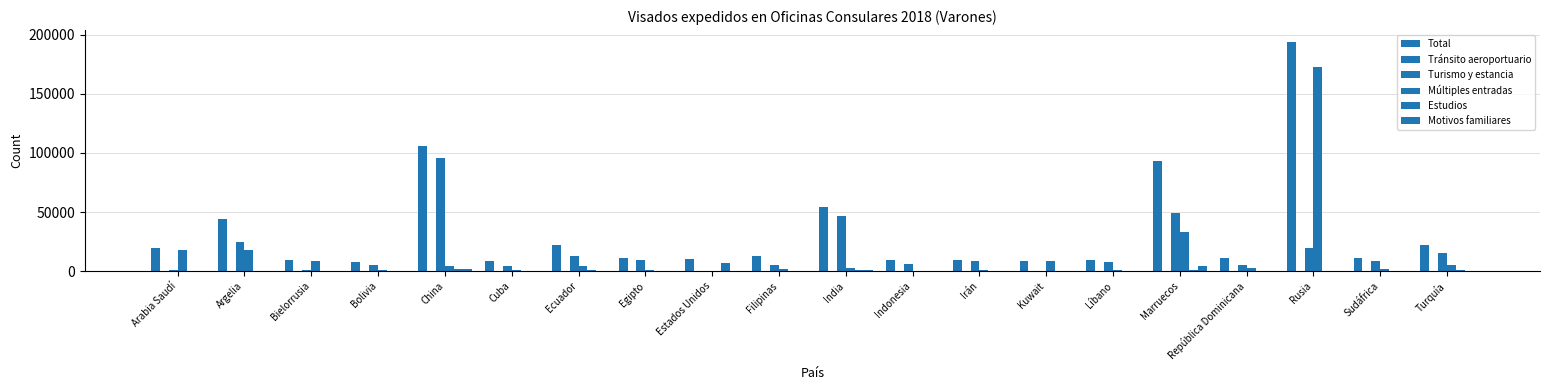

What is the sum of all Múltiples entradas values?

283793